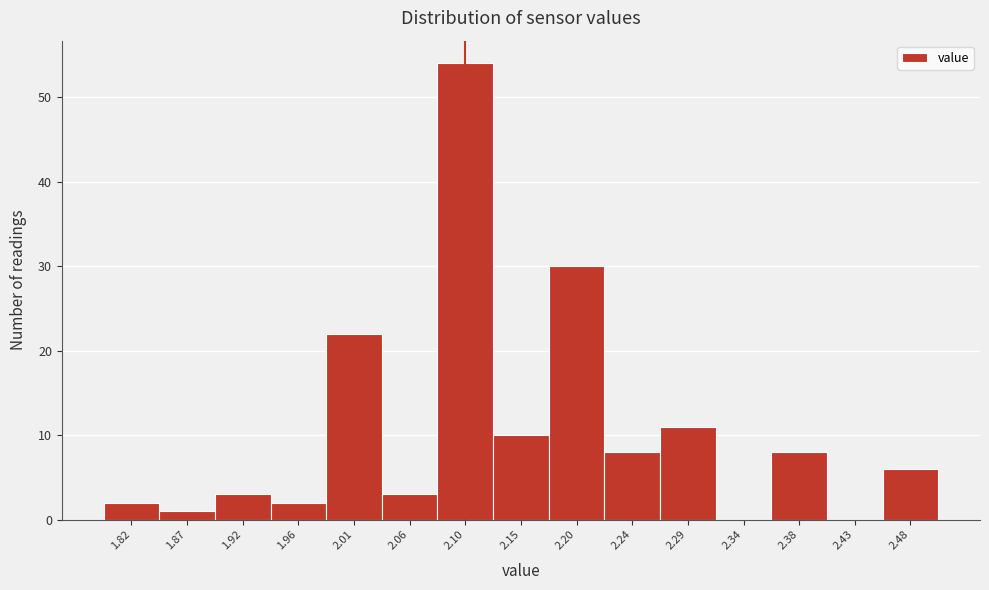

Reading left to right, transcribe this chart: for each bar, give the range it covers on the x-axis and its height. Neither the bar edges nor the heights are printed on the chart, so give them approximately, as read against the axes.

1.800 to 1.845: 2
1.845 to 1.895: 1
1.895 to 1.940: 3
1.940 to 1.985: 2
1.985 to 2.035: 22
2.035 to 2.080: 3
2.080 to 2.125: 54
2.125 to 2.175: 10
2.175 to 2.220: 30
2.220 to 2.265: 8
2.265 to 2.315: 11
2.315 to 2.360: 0
2.360 to 2.405: 8
2.405 to 2.455: 0
2.455 to 2.500: 6